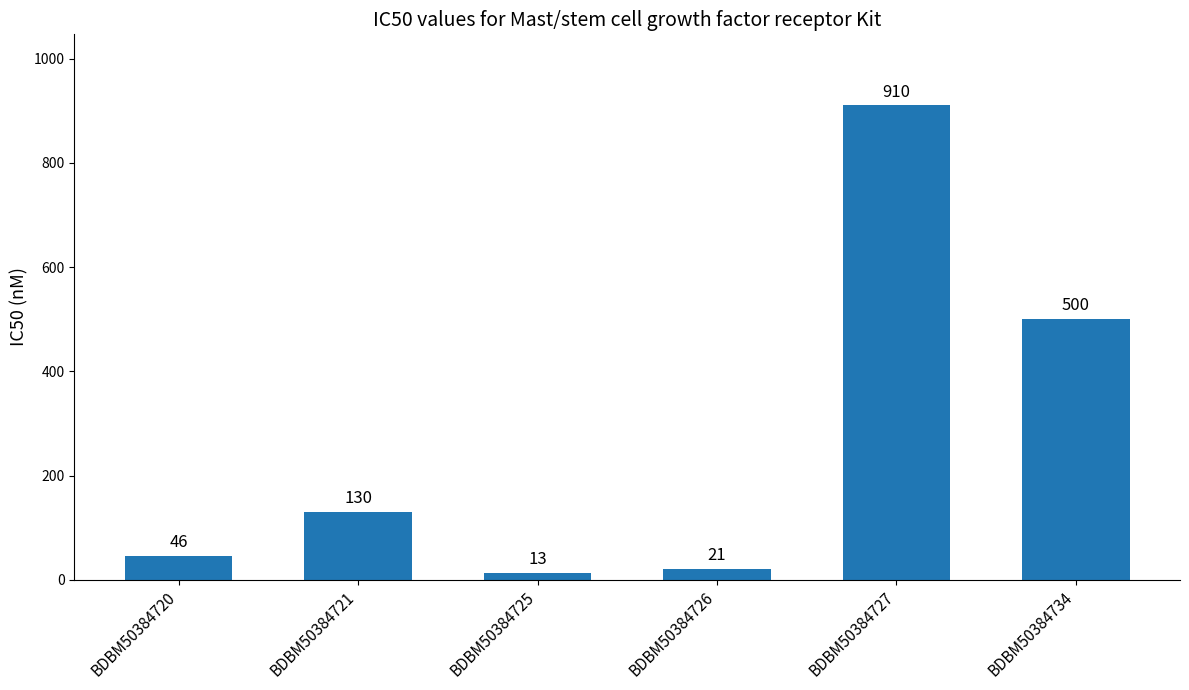

At which label is the value closest to 461?

BDBM50384734